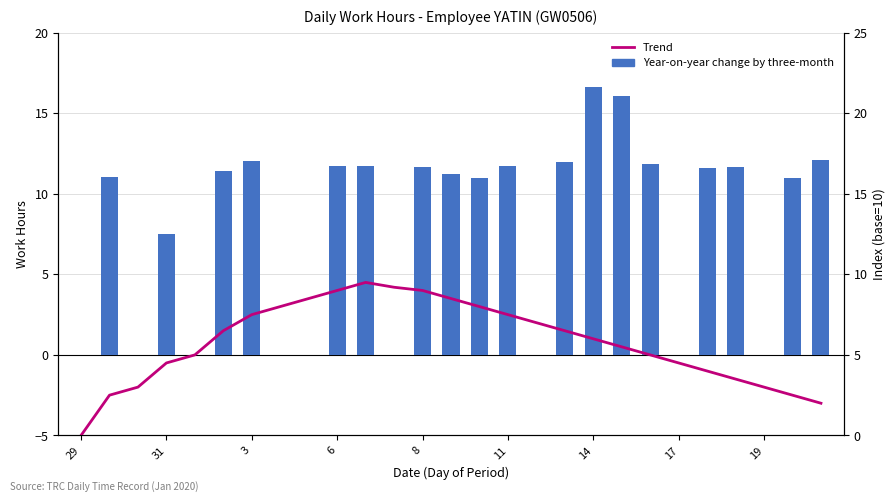

Reading left to right, list all the values displayed in this chart.

Year-on-year change by three-month: 0.0	11.0	0.0	7.5	0.0	11.4	12.0	0.0	0.0	11.8	11.7	0.0	11.7	11.2	11.0	11.7	0.0	12.0	16.6	16.1	11.8	0.0	11.6	11.7	0.0	11.0	12.1
Trend: 0.0	2.5	3.0	4.5	5.0	6.5	7.5	8.0	8.5	9.0	9.5	9.2	9.0	8.5	8.0	7.5	7.0	6.5	6.0	5.5	5.0	4.5	4.0	3.5	3.0	2.5	2.0